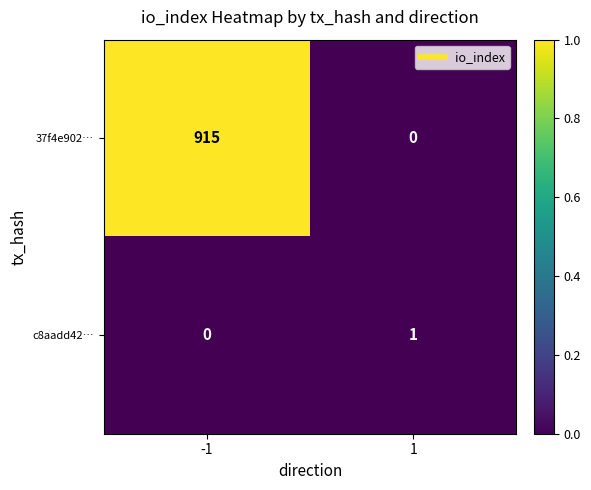

What is the average value of the 37f4e902… series?

458